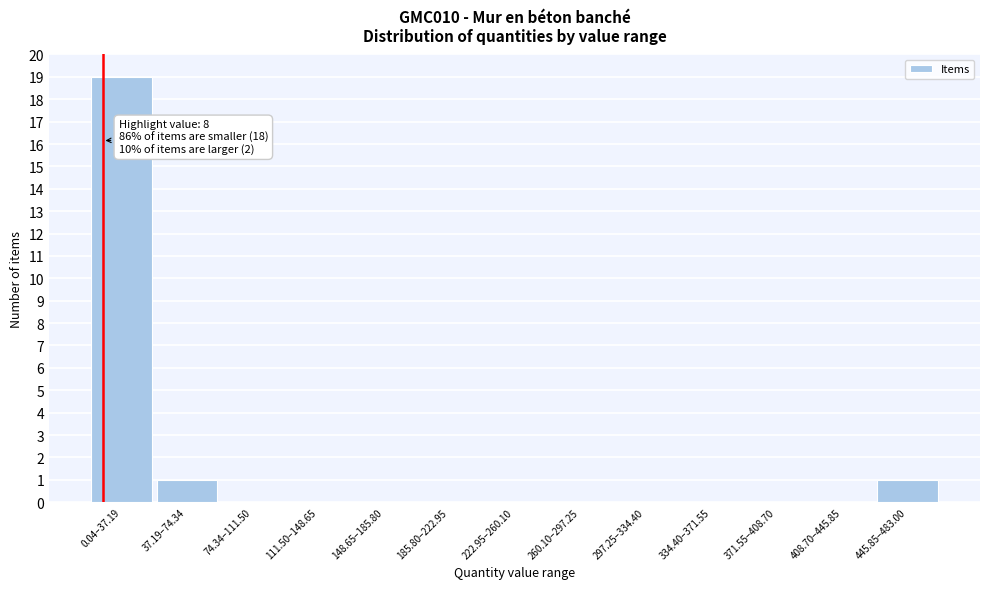

Reading left to right, list all the values displayed in this chart.

0.04–37.19=19	37.19–74.34=1	74.34–111.50=0	111.50–148.65=0	148.65–185.80=0	185.80–222.95=0	222.95–260.10=0	260.10–297.25=0	297.25–334.40=0	334.40–371.55=0	371.55–408.70=0	408.70–445.85=0	445.85–483.00=1